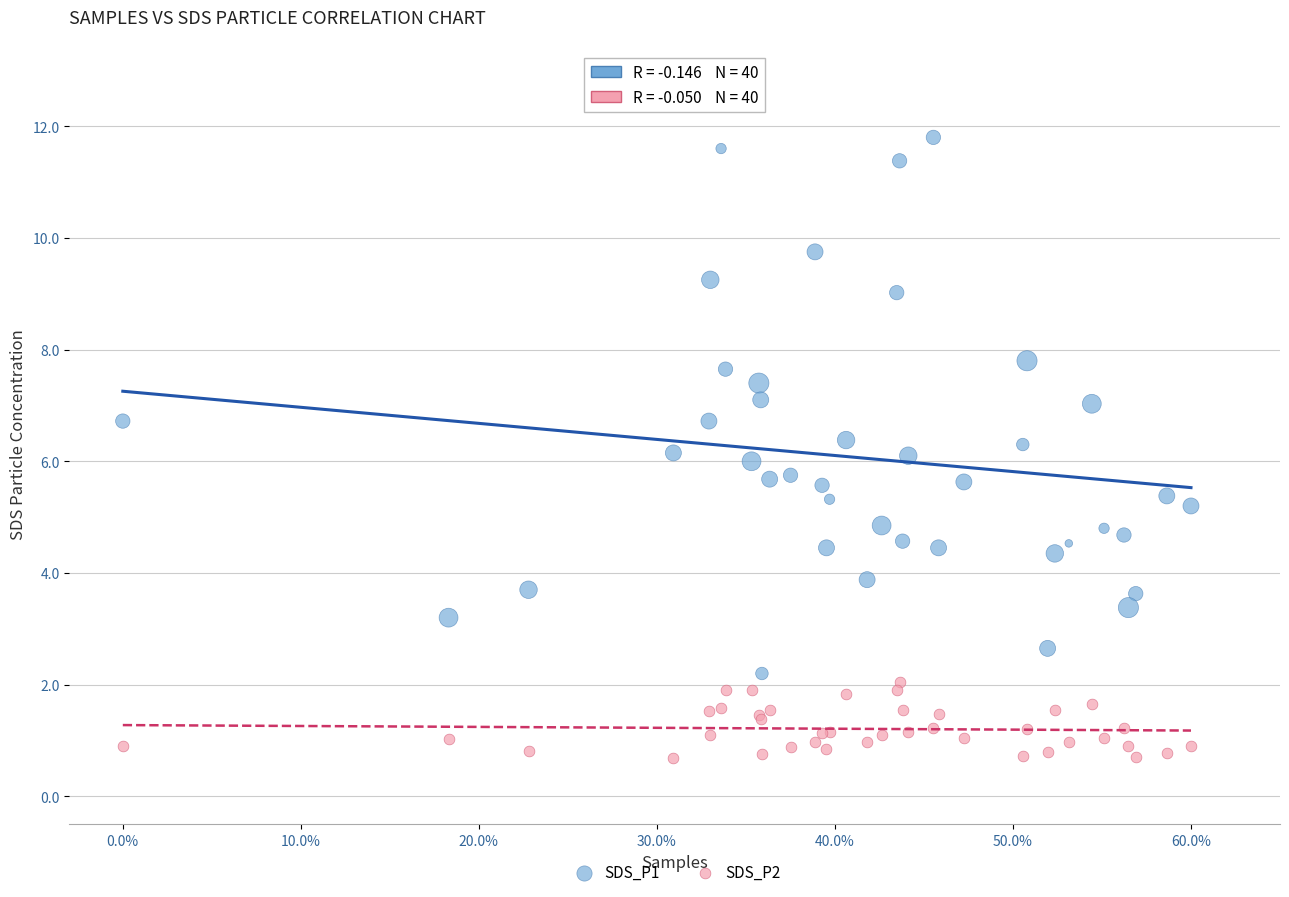

Which series reaches the maximum Y coordinate?

SDS_P1